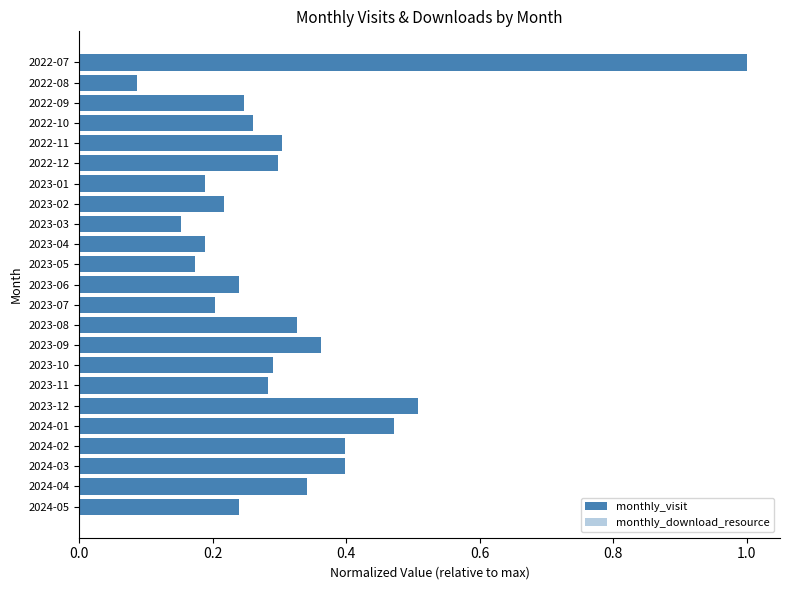

What is the sum of all monthly_download_resource values?

1.5